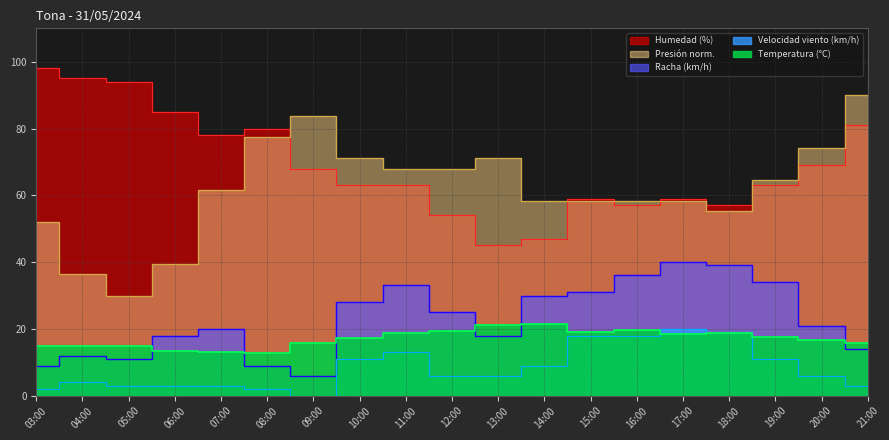

What is the label of the 1st point from the right?

21:00